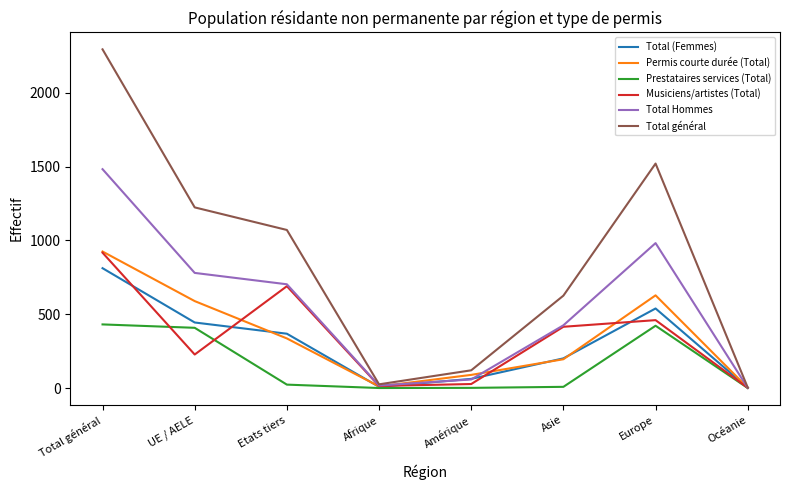

After their last crossing, which series has the higher values: Total Hommes or Total (Femmes)?

Total (Femmes)